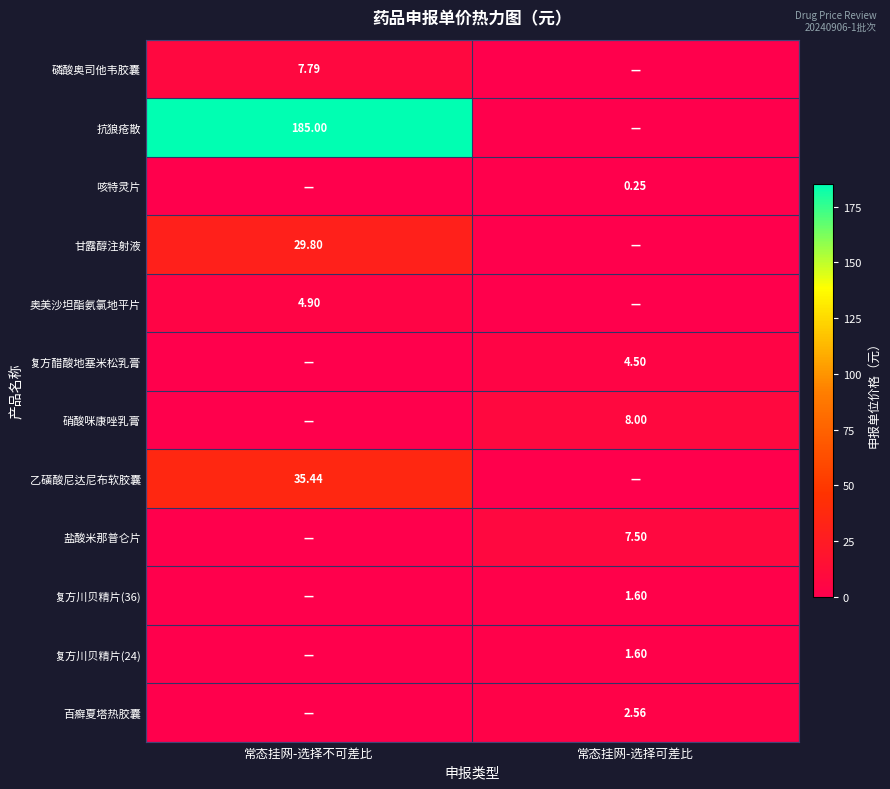

Between 常态挂网-选择不可差比 and 常态挂网-选择可差比, which series saw the biggest shift?

抗狼疮散